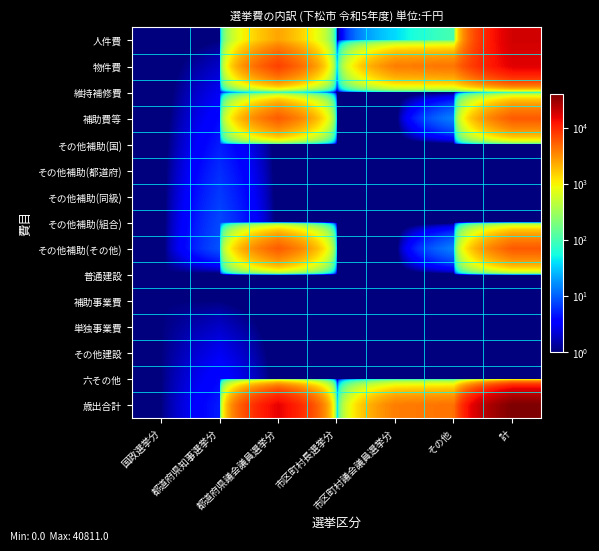

Which series has the largest total across all categories?

歳出合計